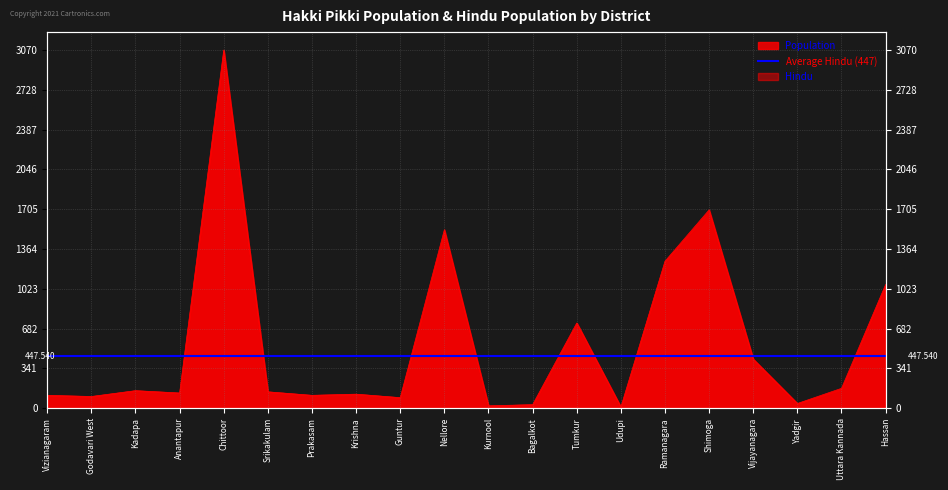

How many points are lower than both their immediate neighbors (excluding endpoints)?

7